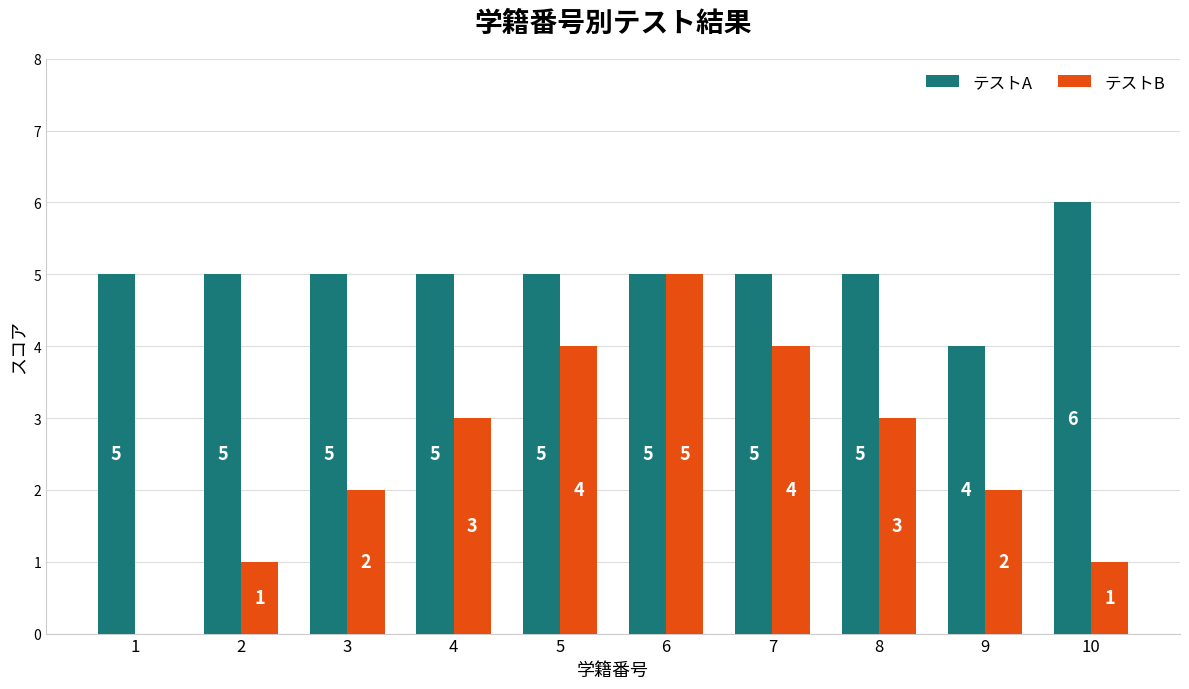

At which category is the sum across all series the highest?

6